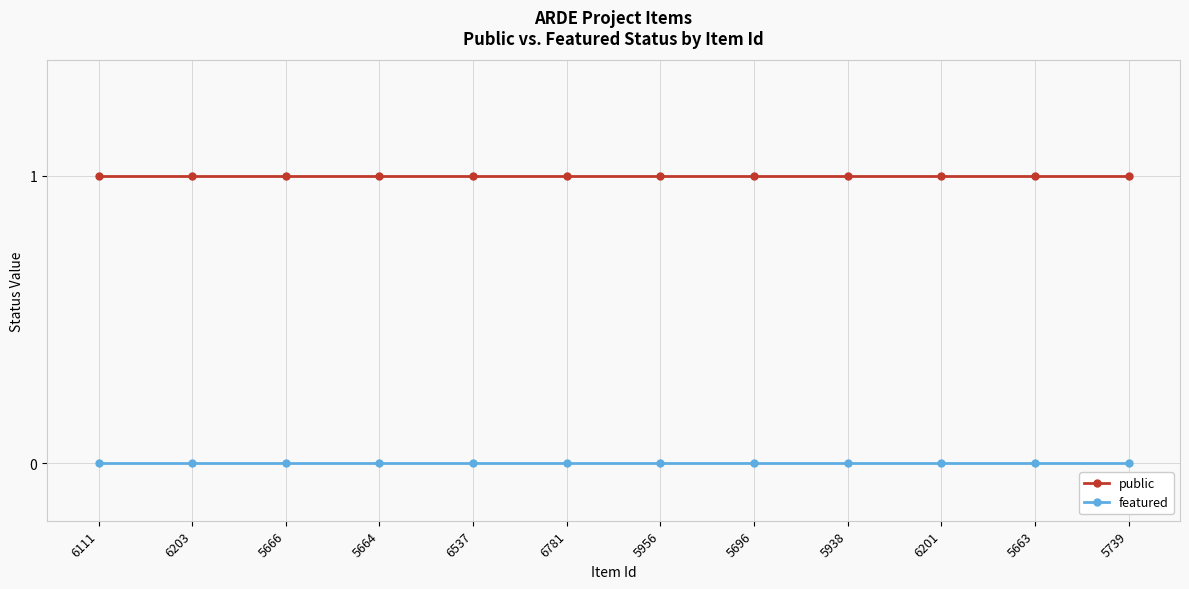

What are all the series names shown in the legend?

public, featured